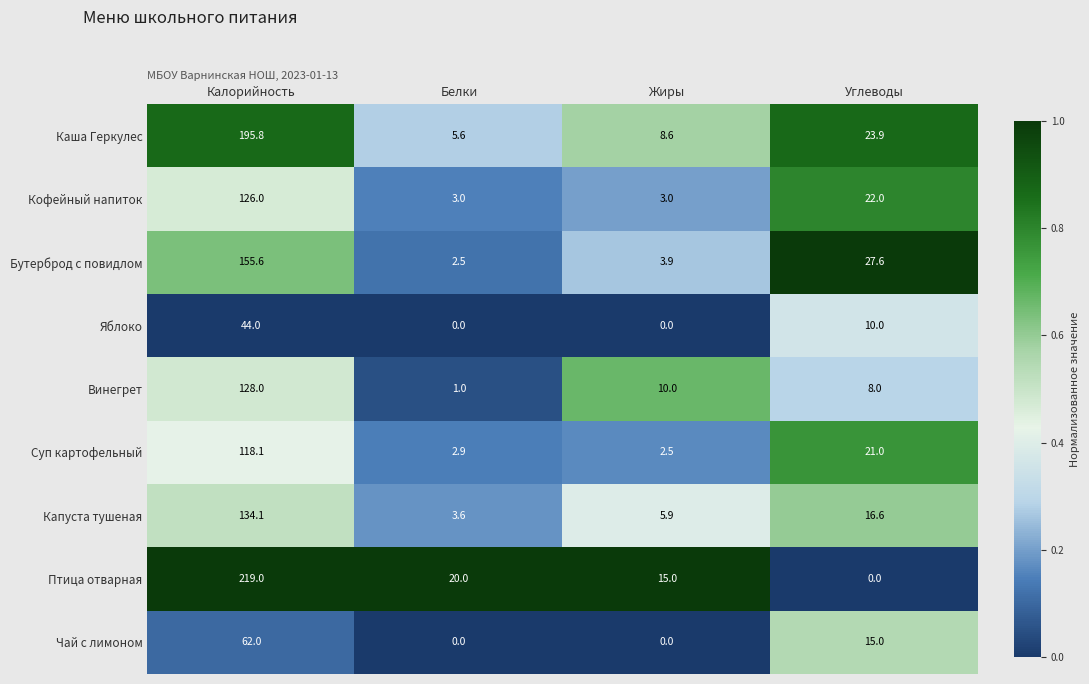

How many data points does each series have?

4